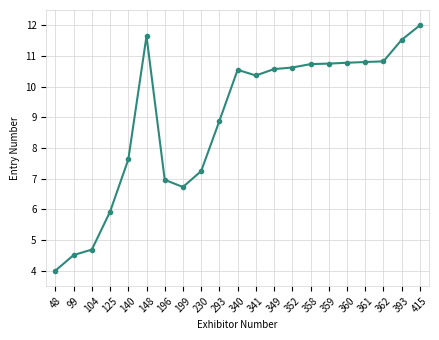

What is the change in value from 140 to 230?

-0.4